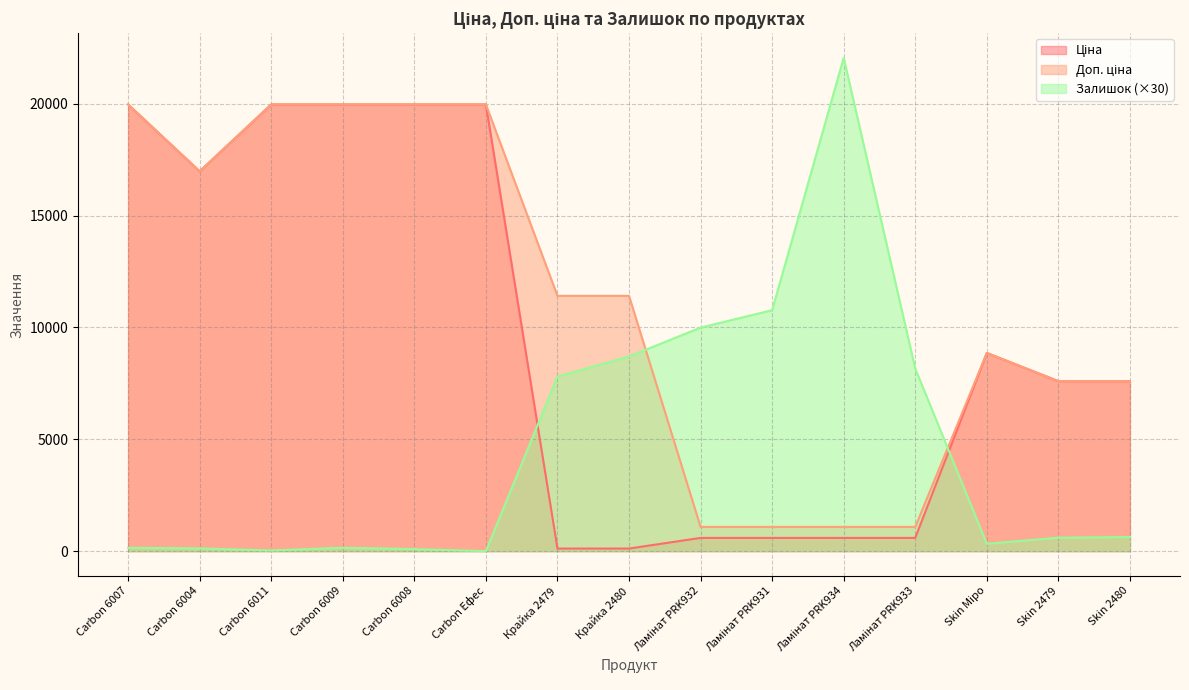

What is the difference between the maximum and minimum values in the Залишок series?

22050.0